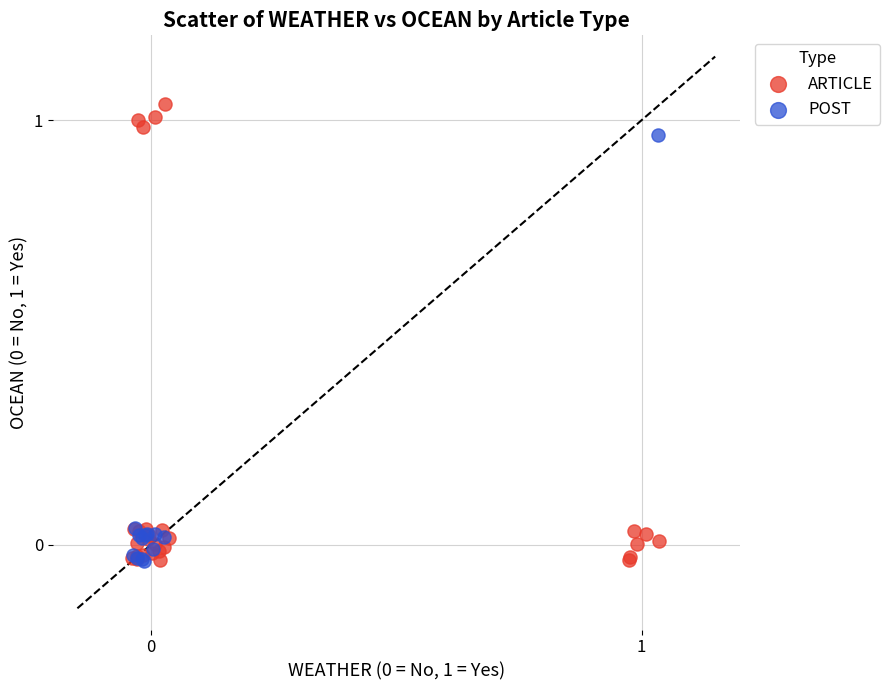

Which series contains the highest Y value?

ARTICLE